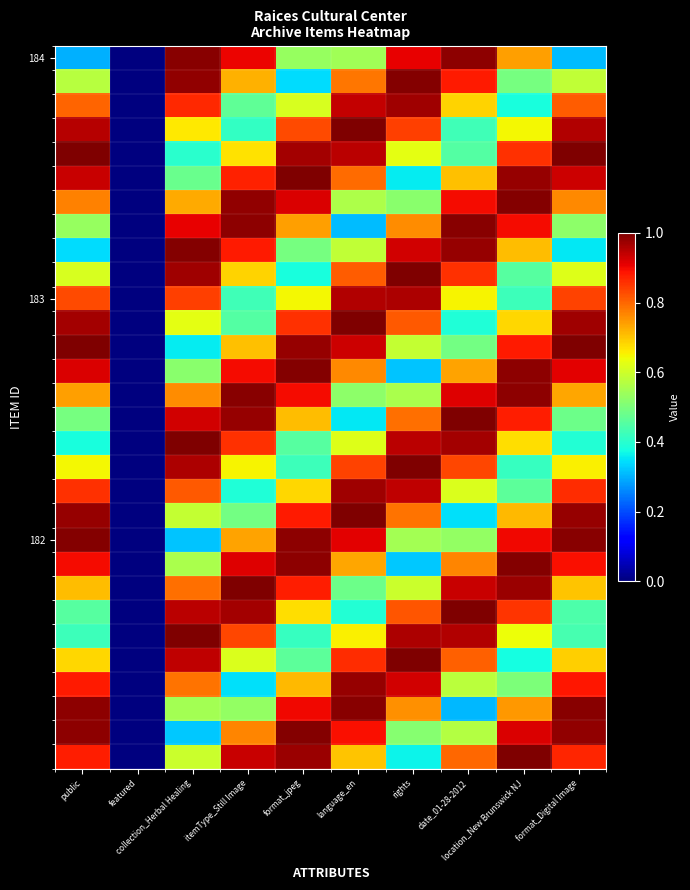

What is the total value across all series at itemType_Still Image?

22.1